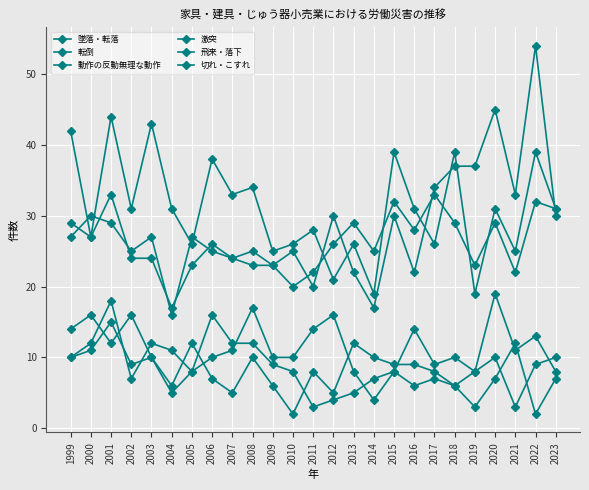

What is the difference between the highest and lowest values at 2014?

21